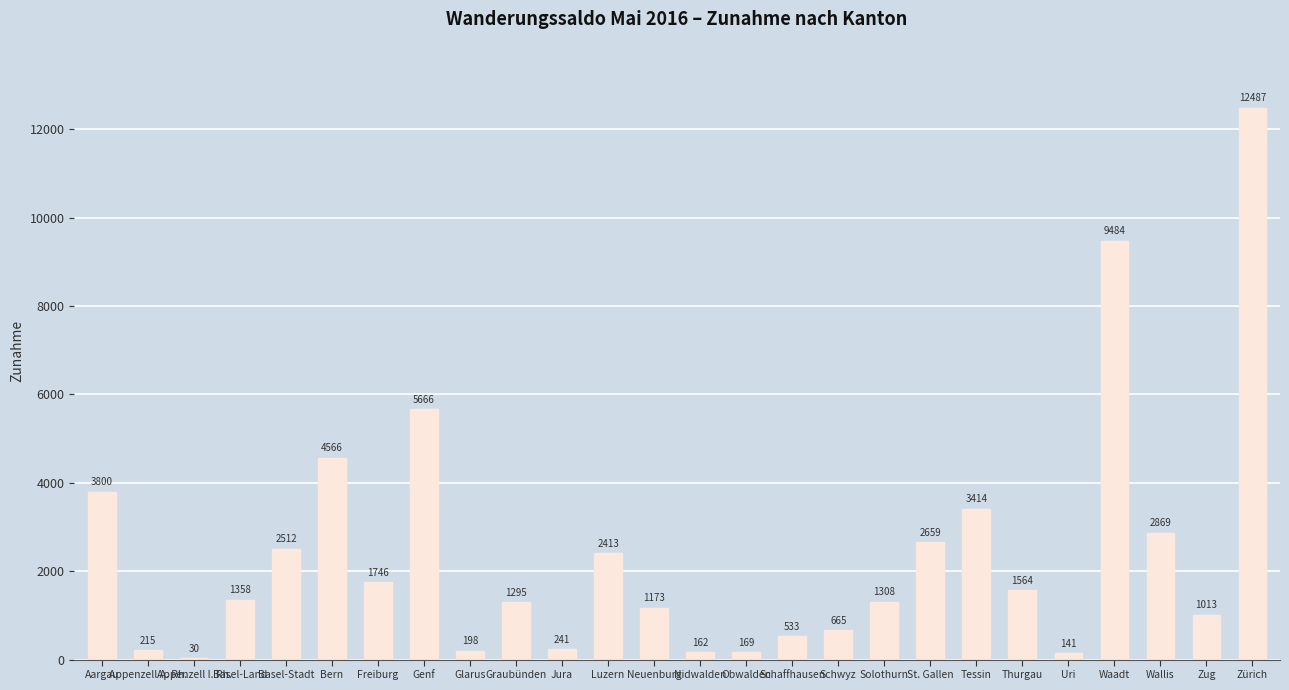

Which category has the highest value across all series?

Zürich